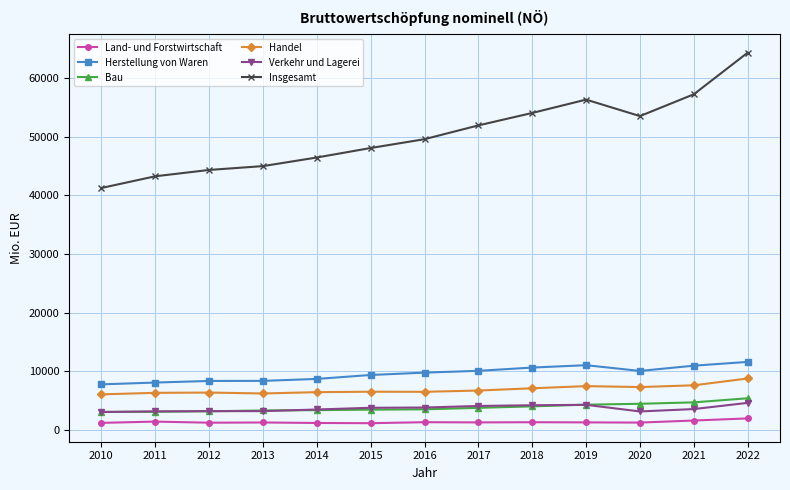

Between 2010 and 2016, which series saw the biggest shift?

Insgesamt